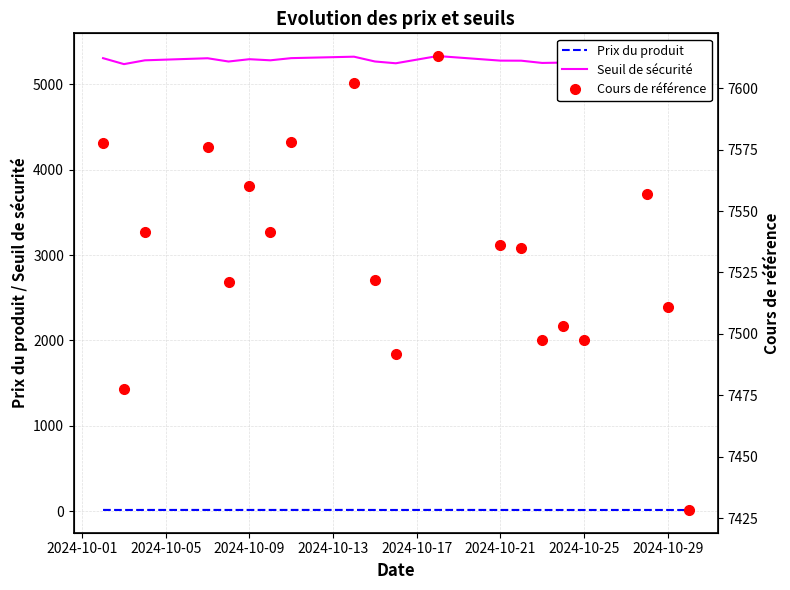

Is it true that Seuil de sécurité equals 3539.8 at 11?

False